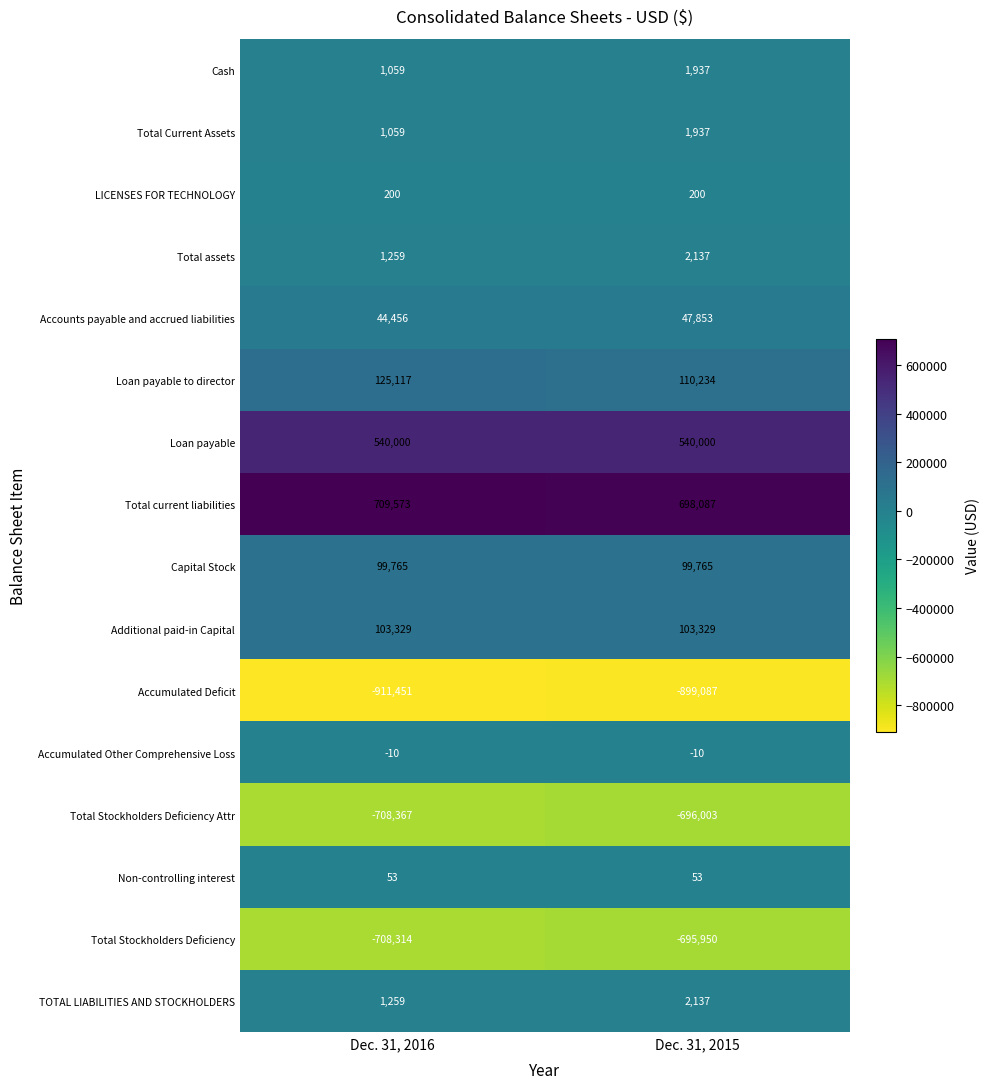

The value of Loan payable at Dec. 31, 2015 is 829337. True or false?

False